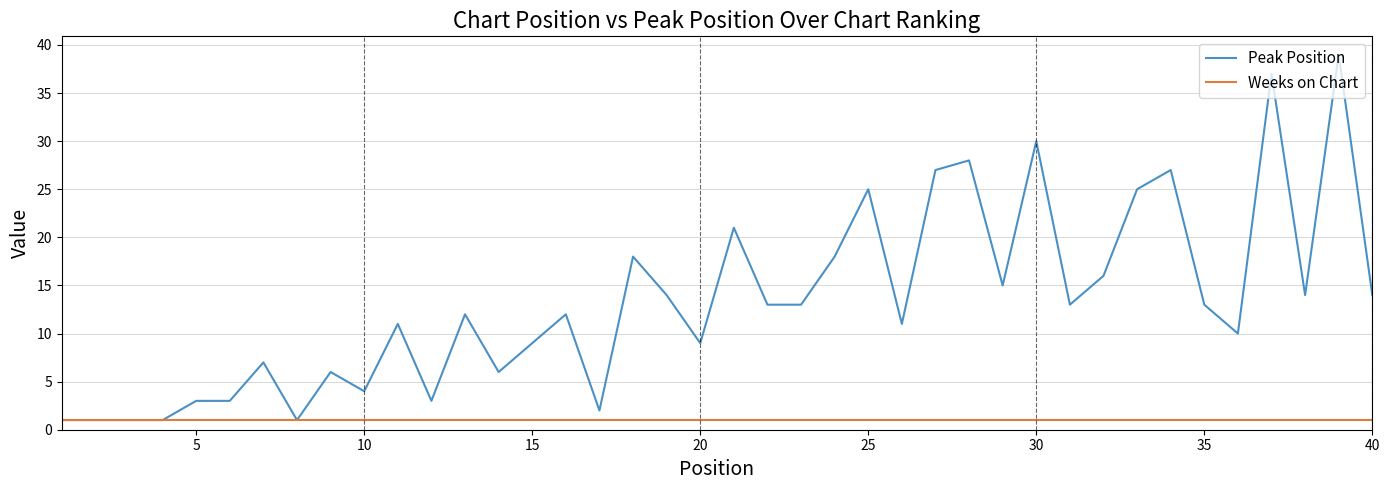

Which series has the largest range (max minus min)?

Peak Position